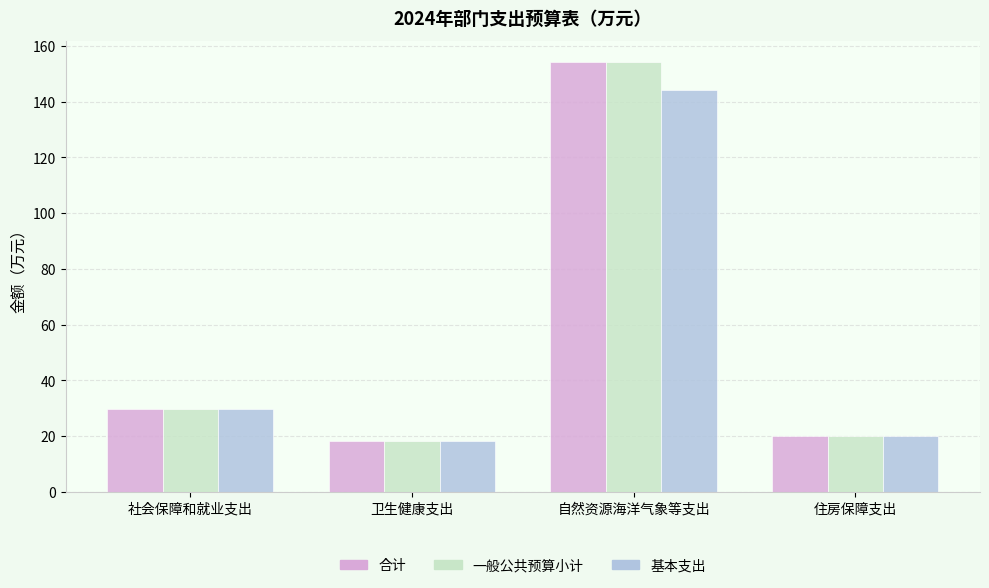

At which category is the sum across all series the highest?

自然资源海洋气象等支出